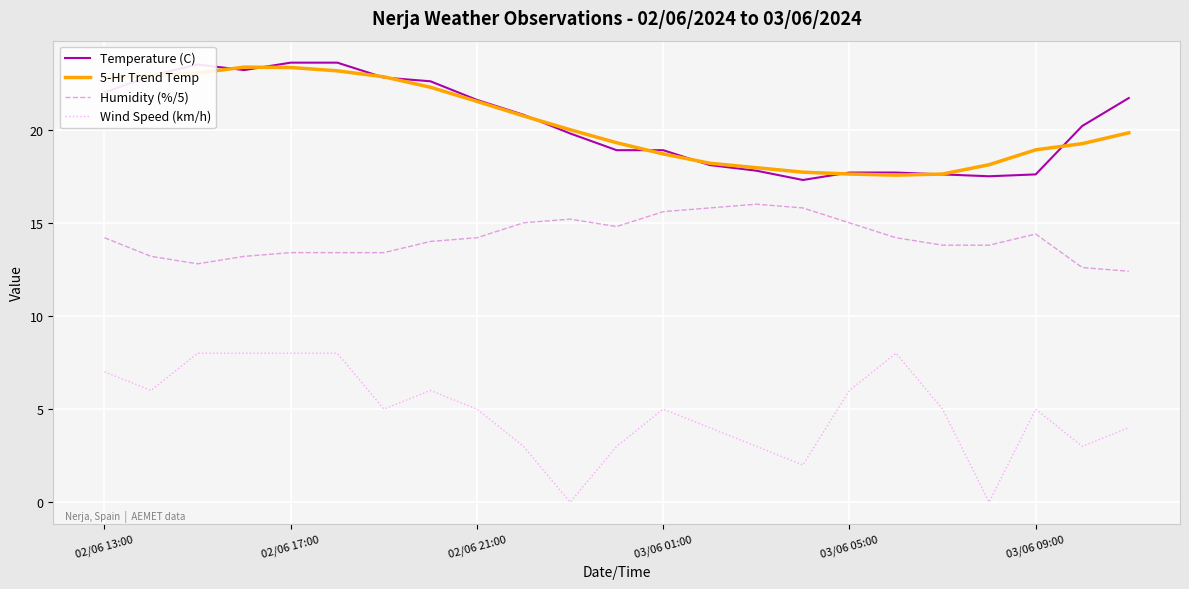

What is the maximum value for Humidity (%/5)?

16.0